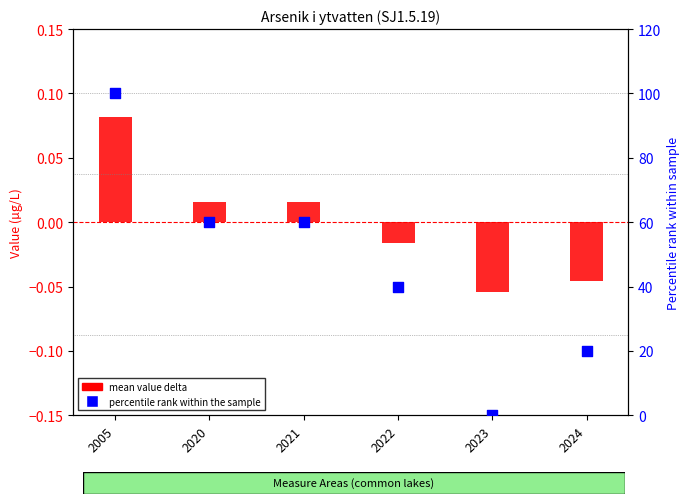

What are all the series names shown in the legend?

mean value delta, percentile rank within the sample